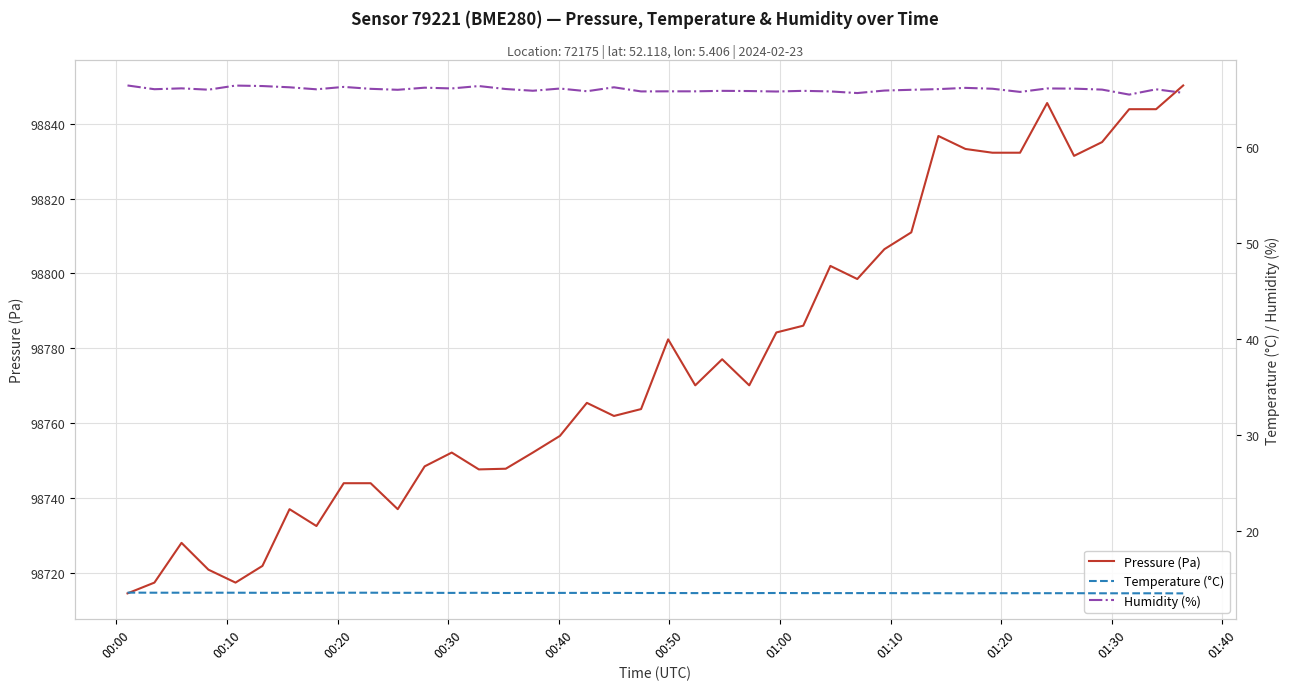

What is the lowest value of the Pressure (Pa) series?

98714.5